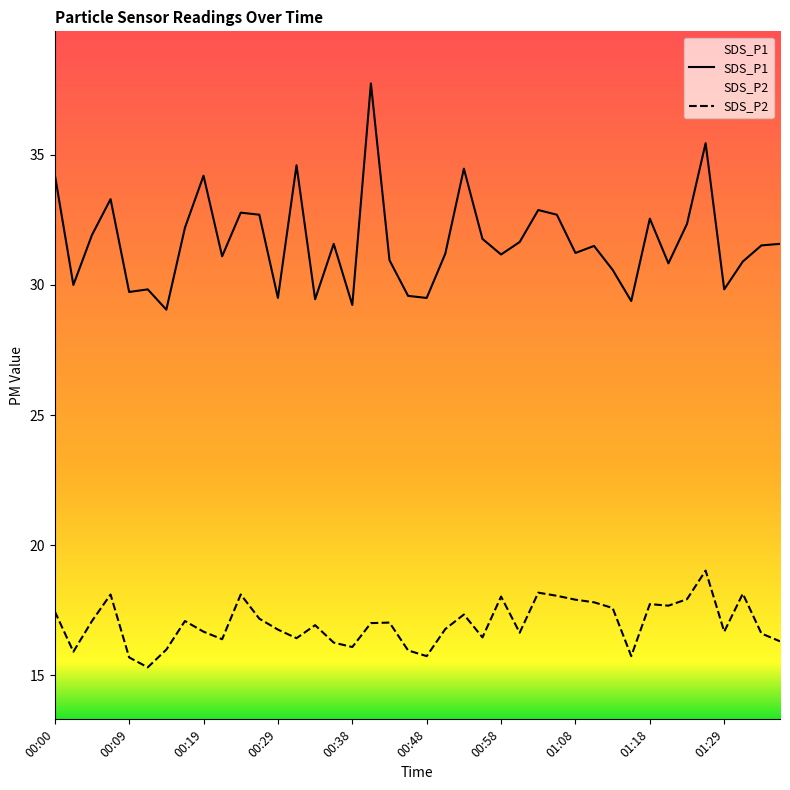

Is it true that SDS_P2 equals 17.0 at 00:43?

True